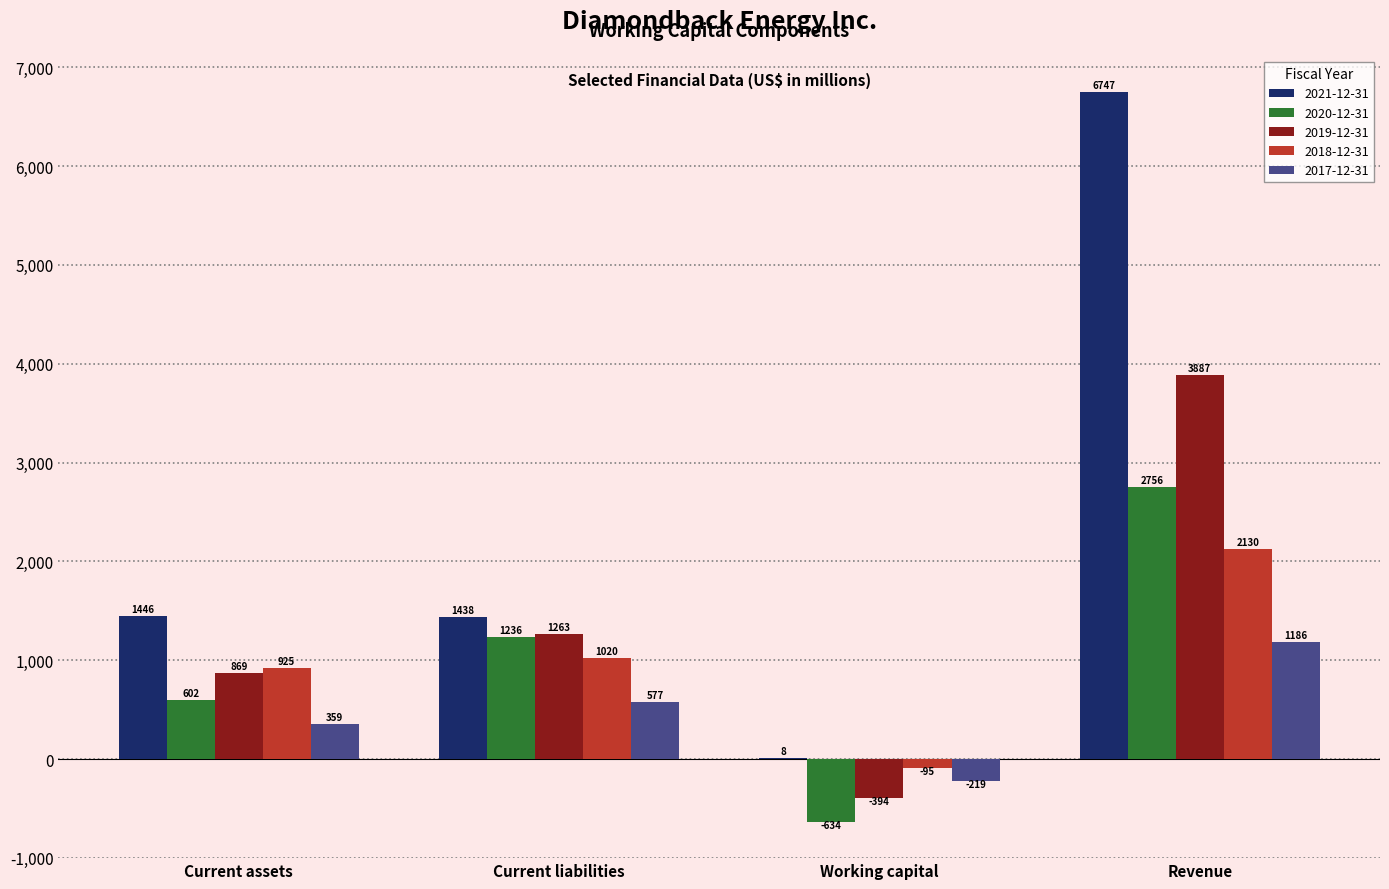

How many values in 2018-12-31 are above zero?

3